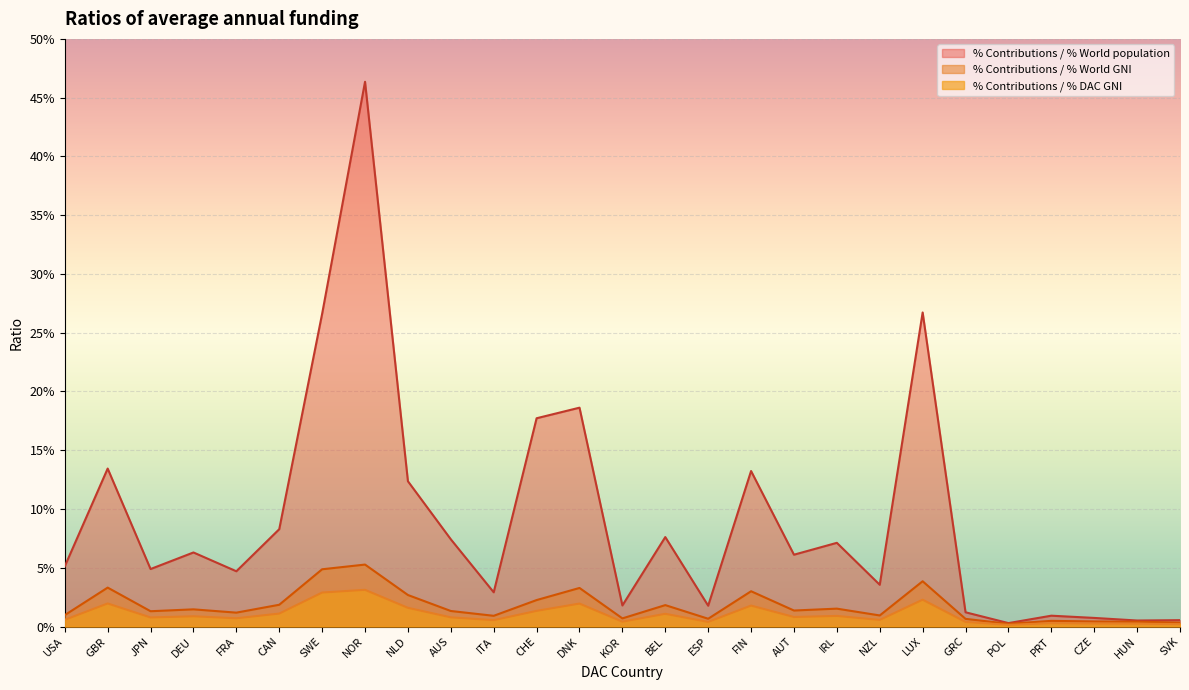

Does the chart display data point markers on the line(s)?

No